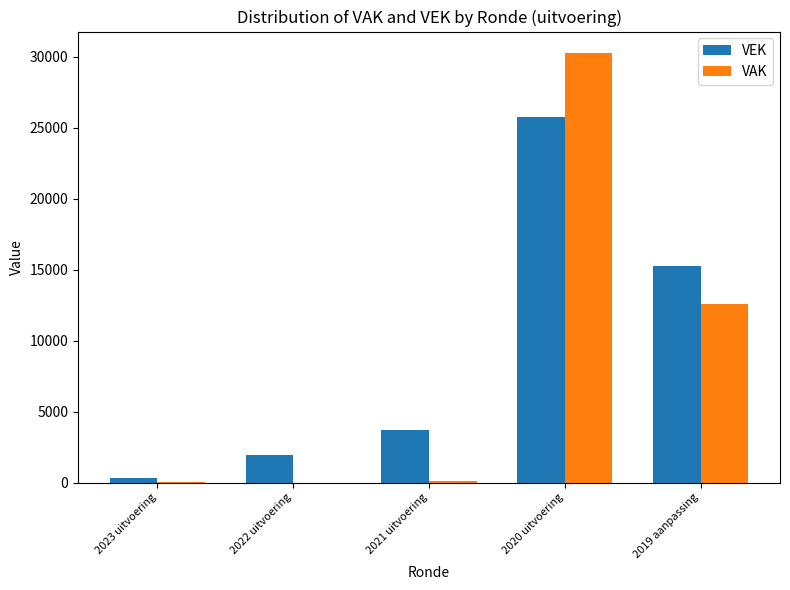

Are the bars horizontal?

No